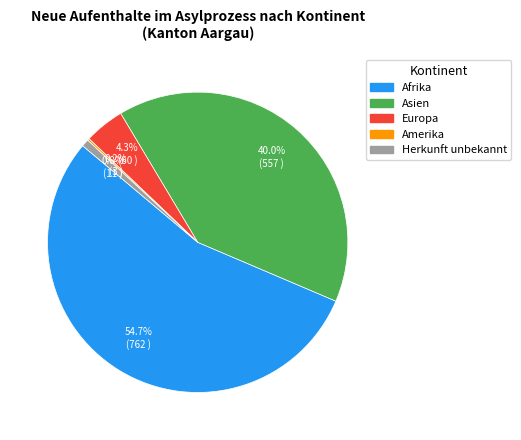

Approximately how many times larger is the value at Afrika compared to Herkunft unbekannt?

69.3